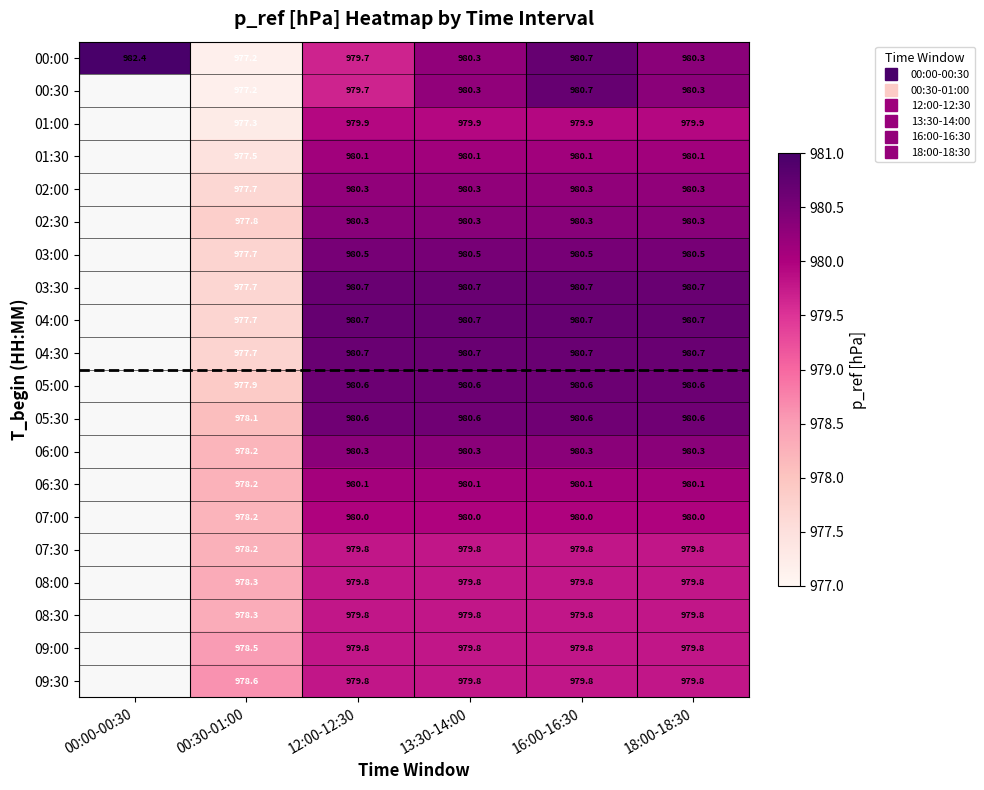

What is the difference between the highest and lowest values at 13:30-14:00?

0.9